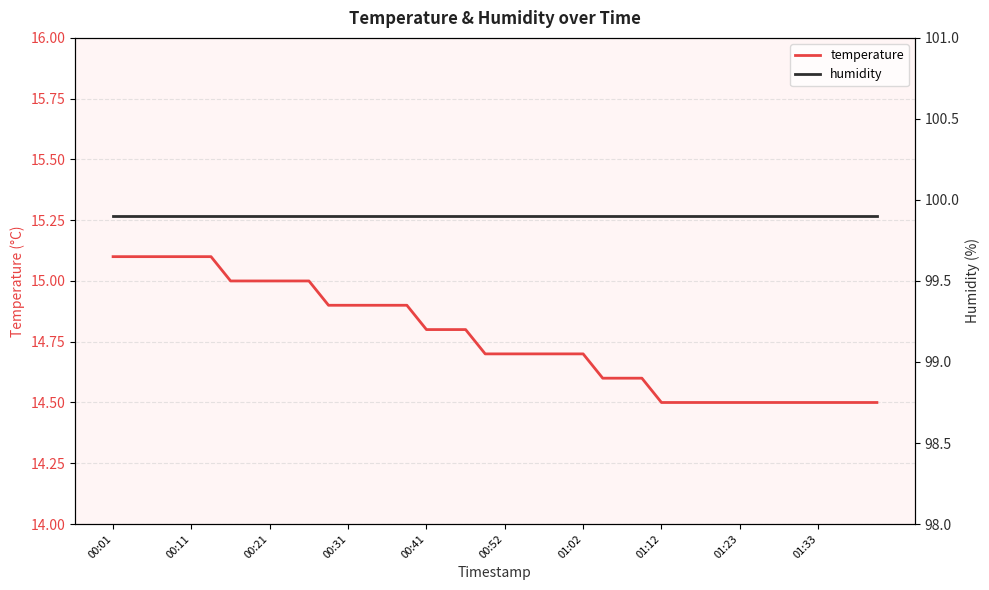

What is the lowest value of the temperature series?

14.5